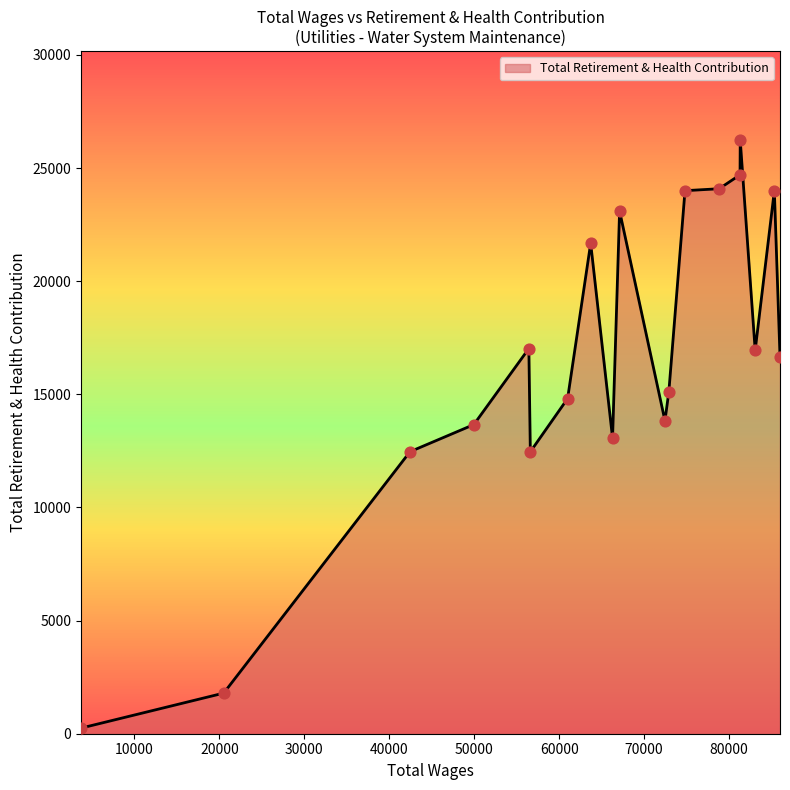

What is the maximum value shown in the chart?

26231